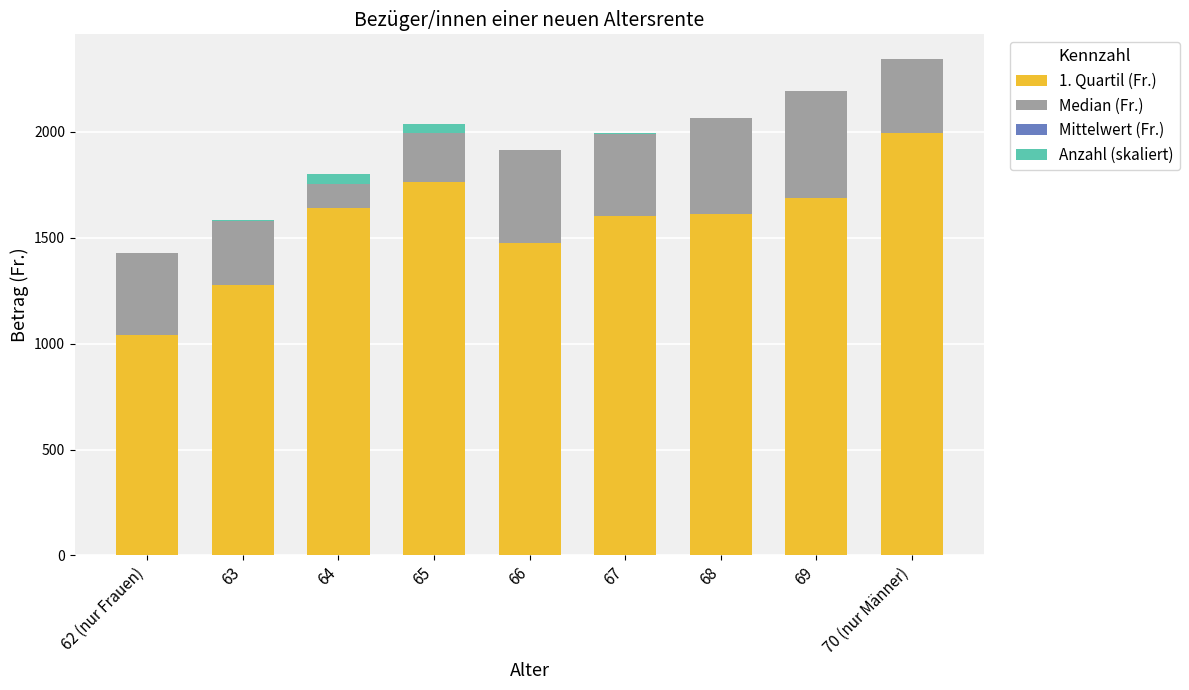

What is the highest value of the 1. Quartil (Fr.) series?

1993.0